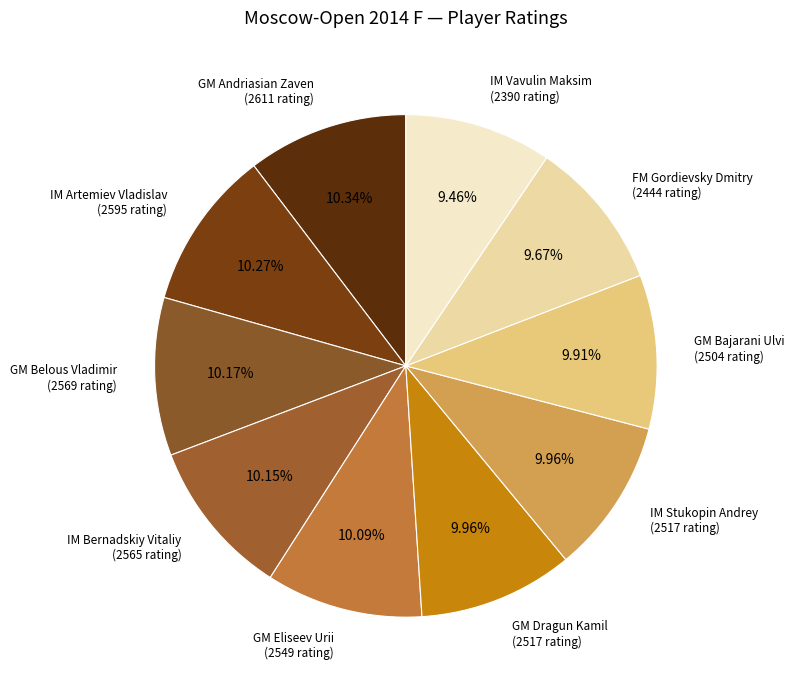

Which slice is the largest?

GM Andriasian Zaven